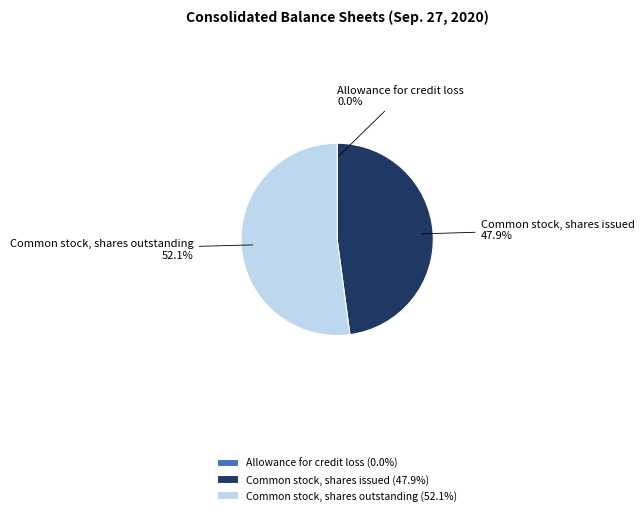

Does any single category account for the majority?

Yes